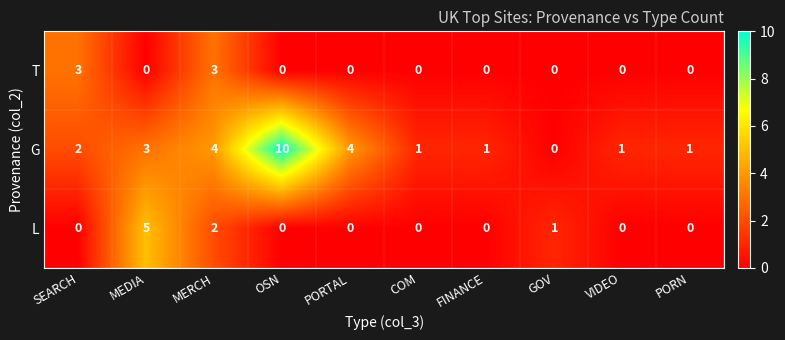

Reading left to right, what are all the values shown in this chart?

T: 3	0	3	0	0	0	0	0	0	0
G: 2	3	4	10	4	1	1	0	1	1
L: 0	5	2	0	0	0	0	1	0	0